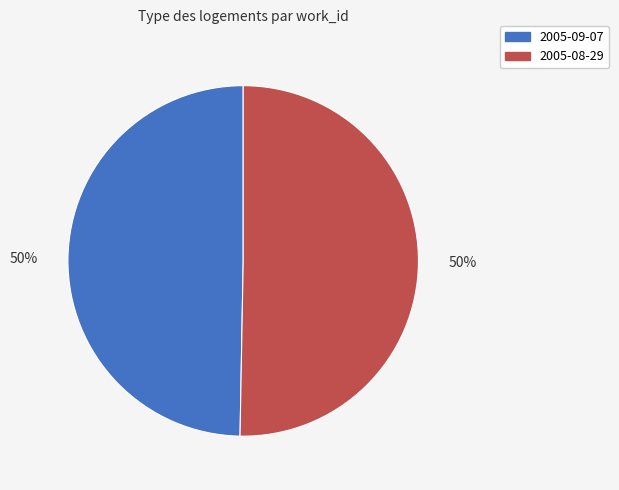

To the nearest percent, what is the combined percentage of 2005-09-07 and 2005-08-29?

100%